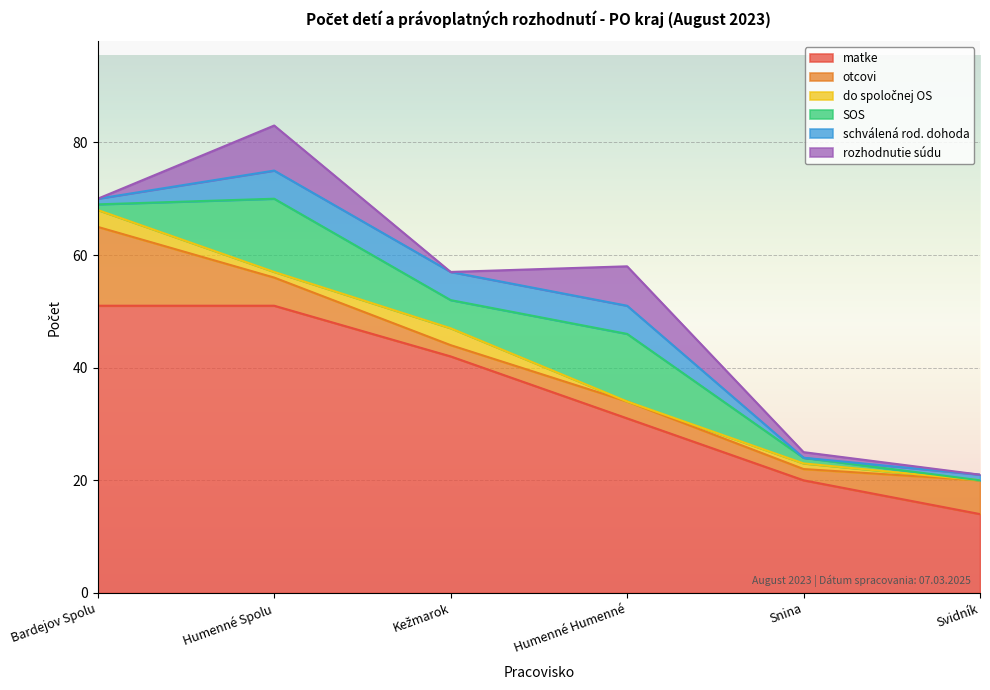

How many intersections are there between schválená rod. dohoda and SOS?

1